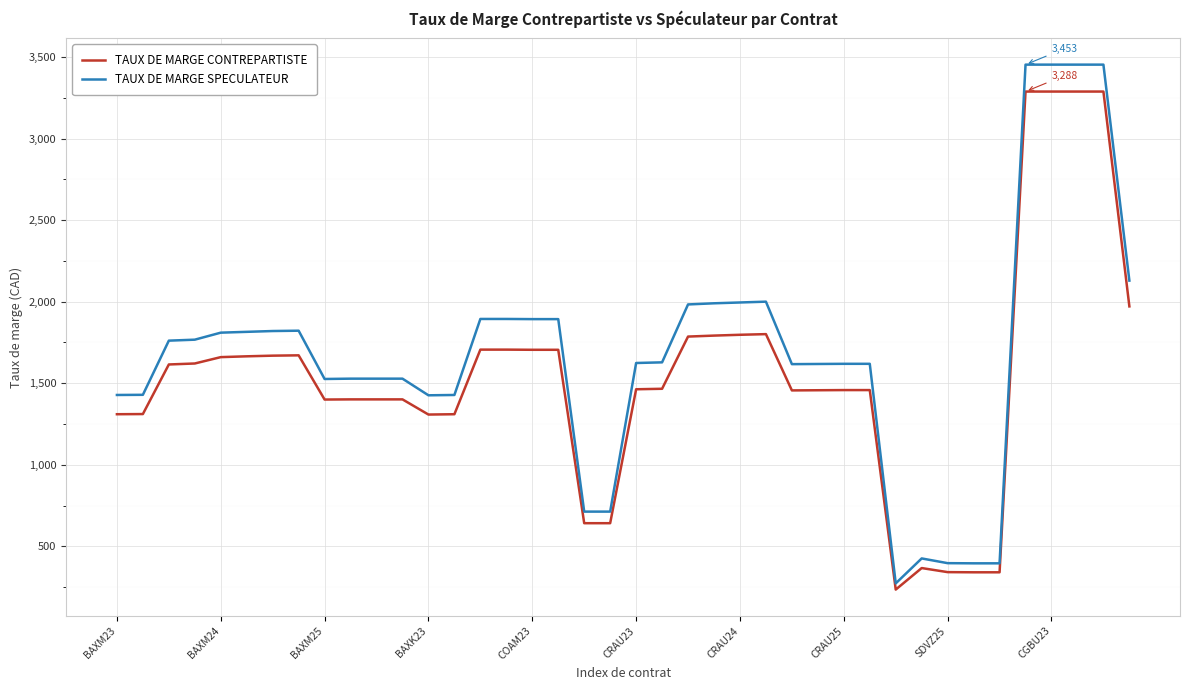

Which series has the largest range (max minus min)?

TAUX DE MARGE SPECULATEUR